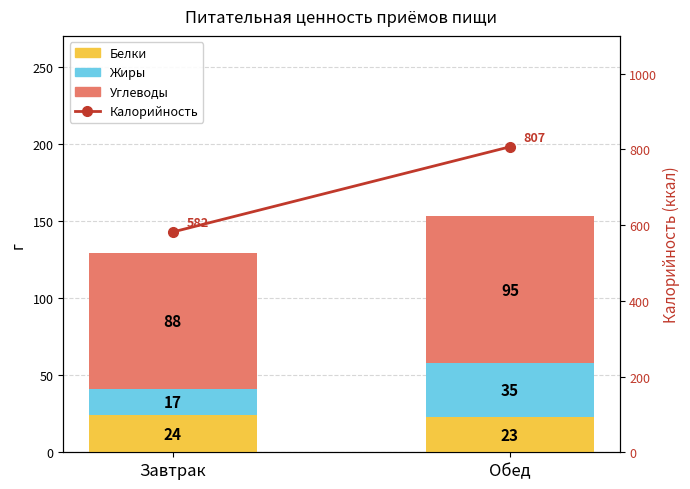

What is the sum of all Калорийность values?

1389